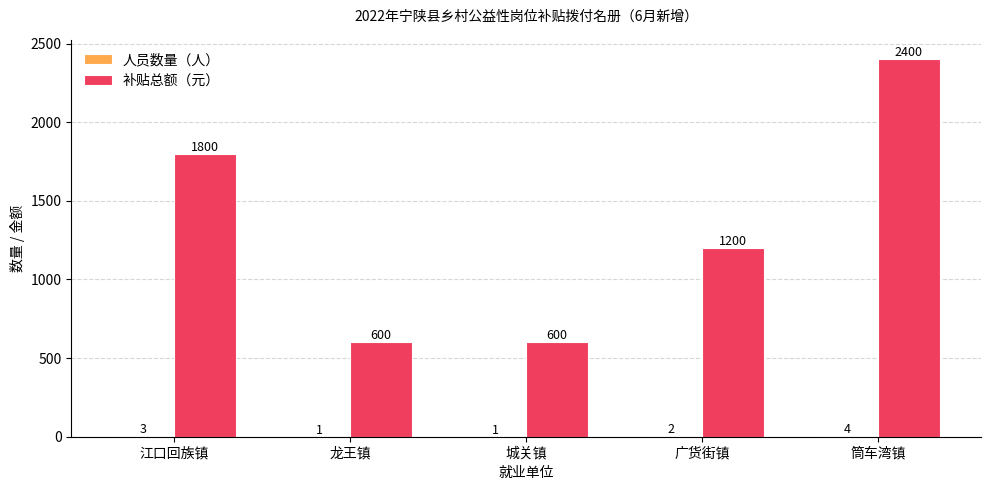

Which series changed the most between 江口回族镇 and 龙王镇?

补贴总额（元）